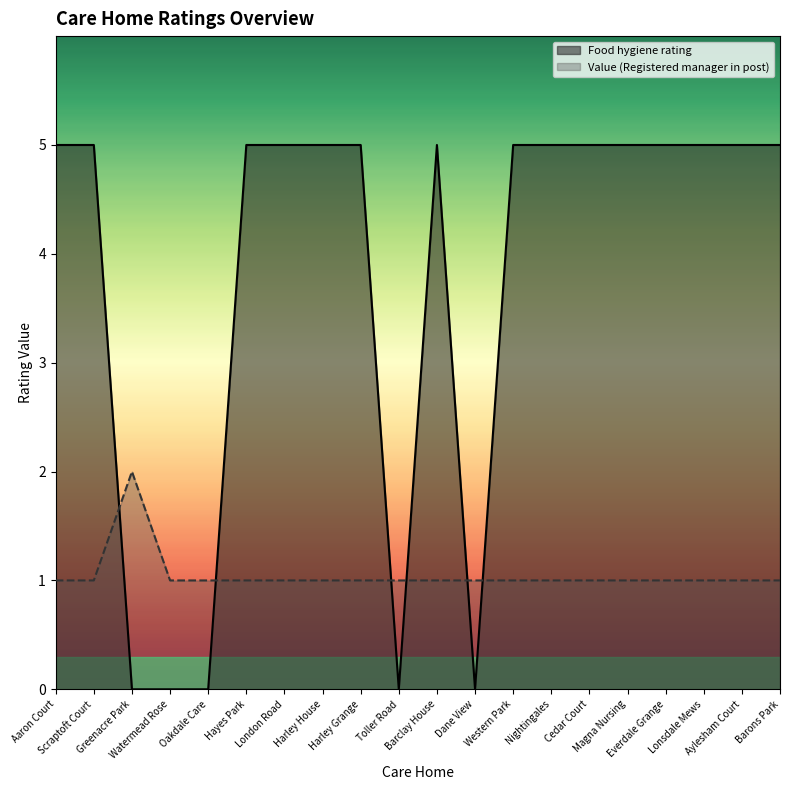

Reading left to right, extract all data points from this chart.

Value (Registered manager in post): 1	1	2	1	1	1	1	1	1	1	1	1	1	1	1	1	1	1	1	1
Food hygiene rating: 5	5	0	0	0	5	5	5	5	0	5	0	5	5	5	5	5	5	5	5